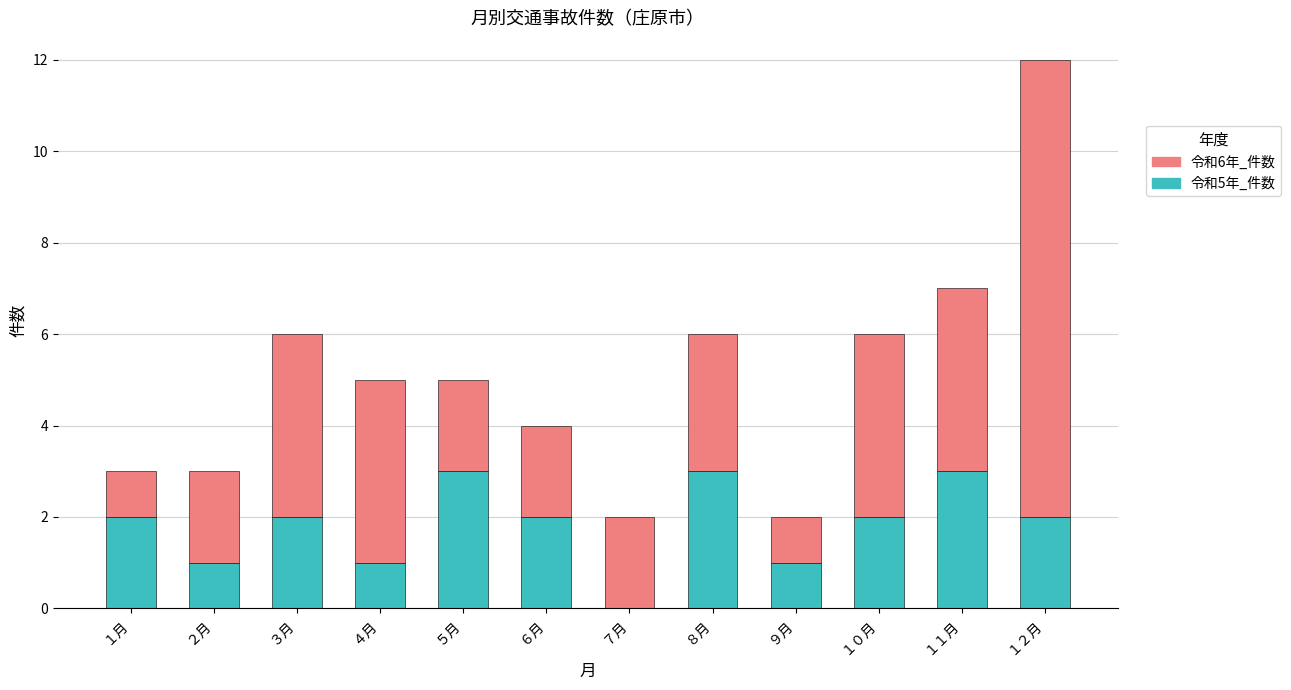

What is the sum of all 令和5年_件数 values?

22